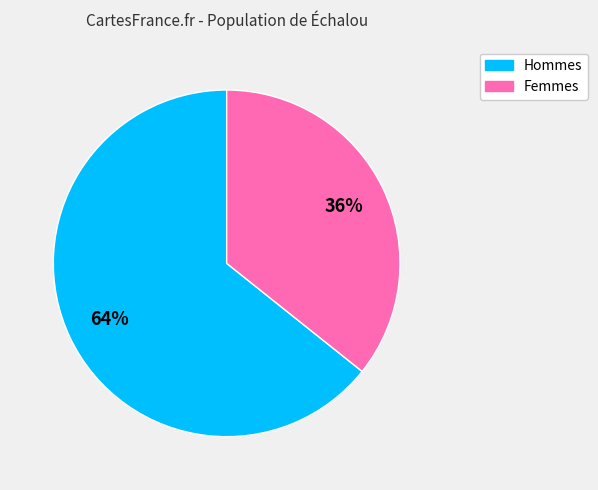

To the nearest percent, what is the average slice percentage?

50%